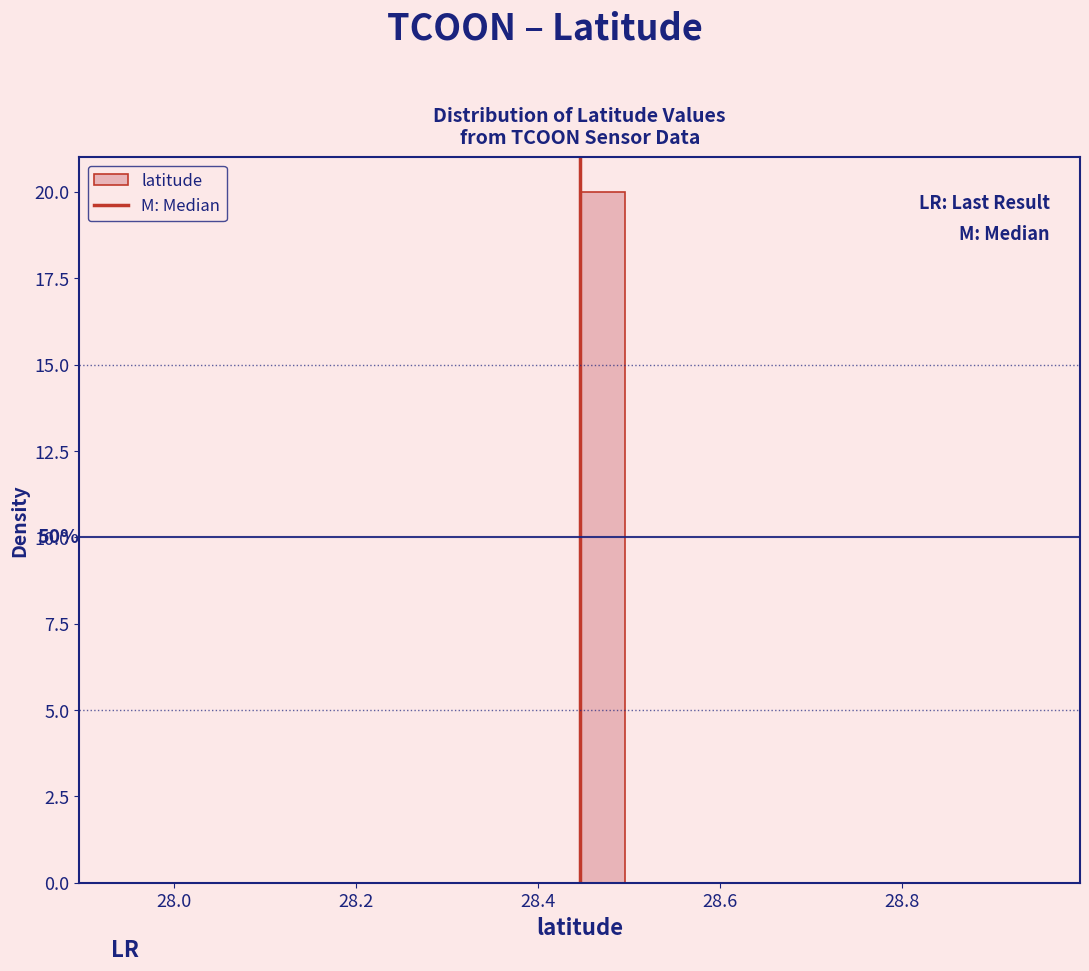

Around what value on the x-axis is the tallest bar? Give the approximate position of its centre, as read against the axis.

28.48